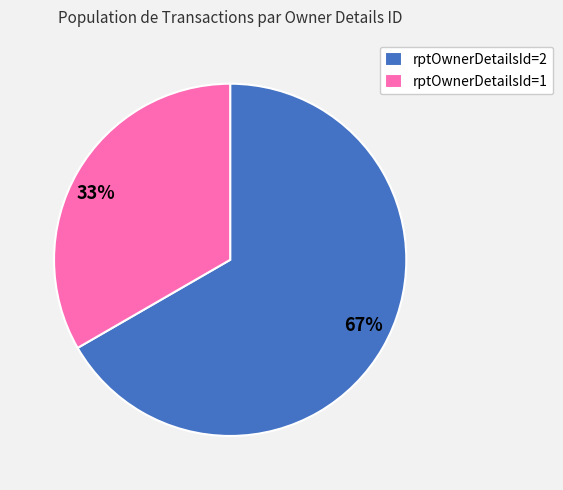

The 33% slice represents 33% of the pie. True or false?

True